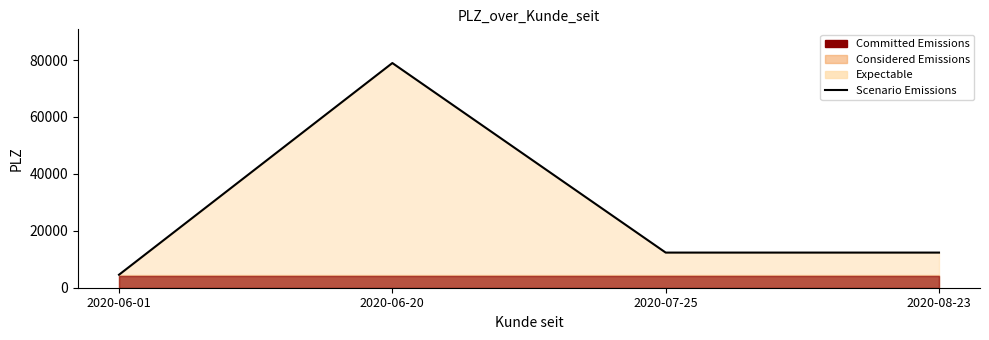

What is the label of the 3rd point from the left?

2020-07-25